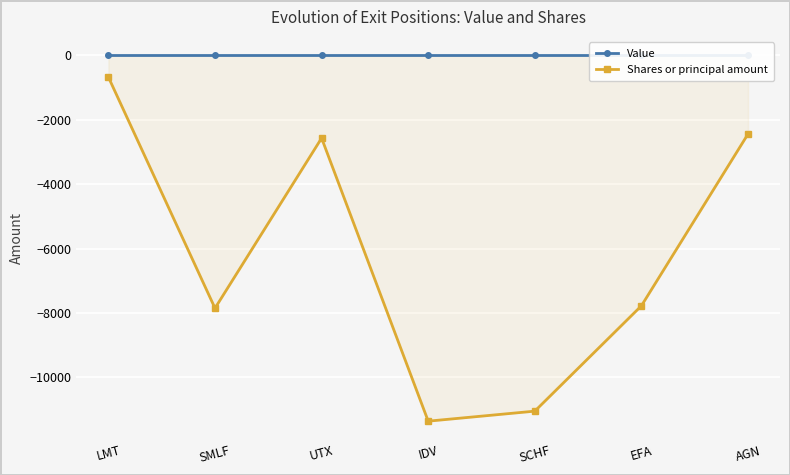

Is it true that Value equals 0 at EFA?

True